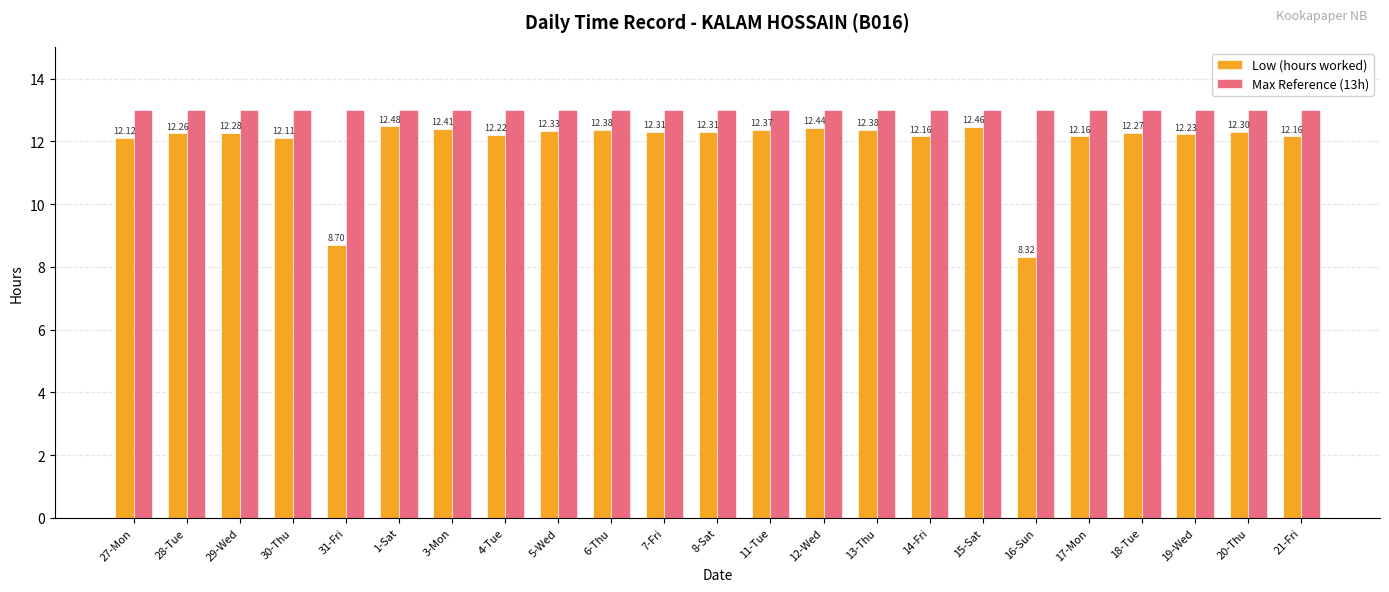

Is the value of Low (hours worked) at 28-Tue greater than the value of Max Reference (13h) at 14-Fri?

No